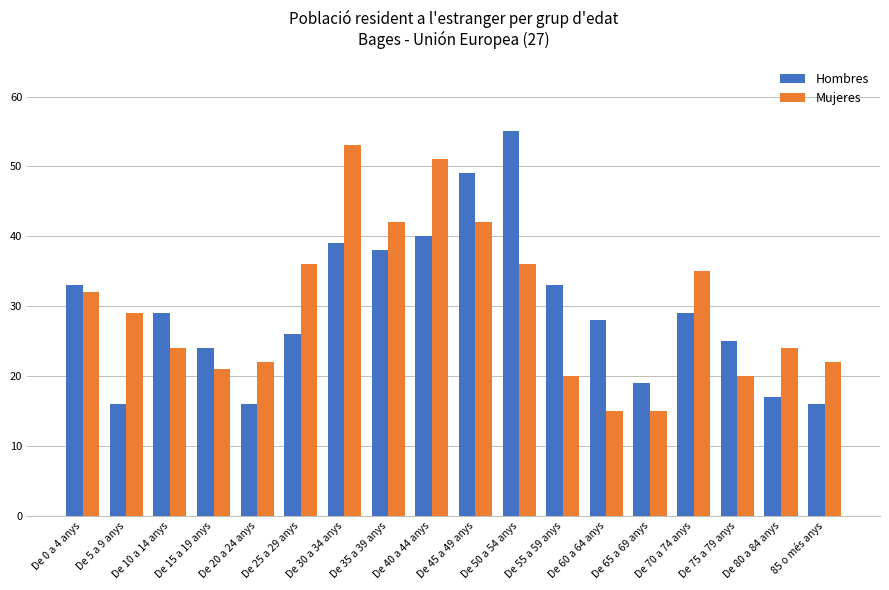

What is the difference between the highest and lowest values at De 65 a 69 anys?

4